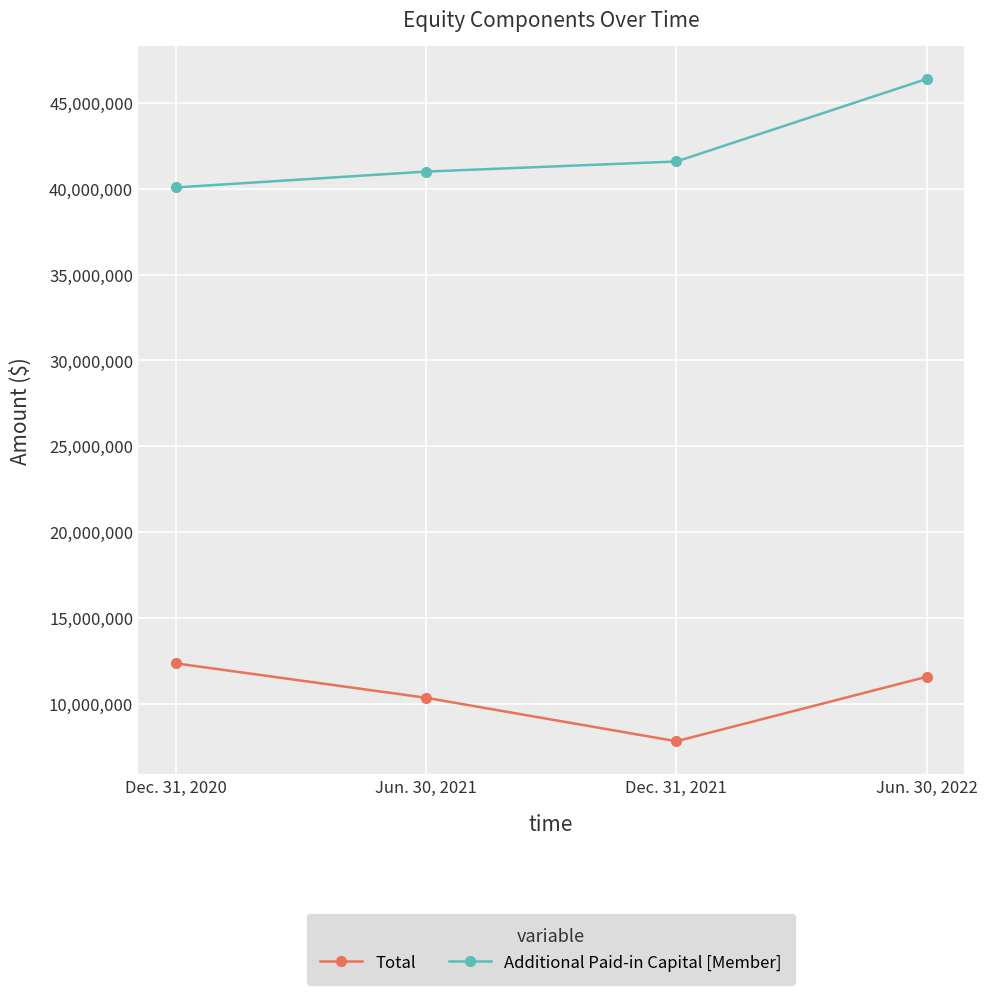

What are all the series names shown in the legend?

Total, Additional Paid-in Capital [Member]